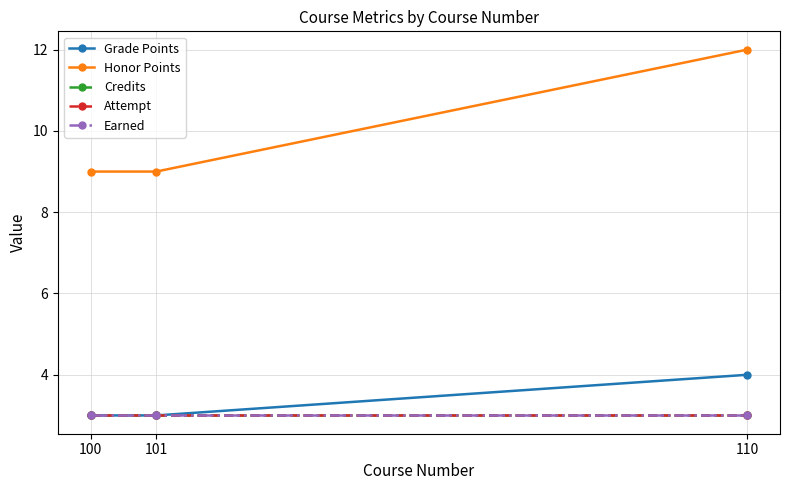

Does the chart have visible grid lines?

Yes